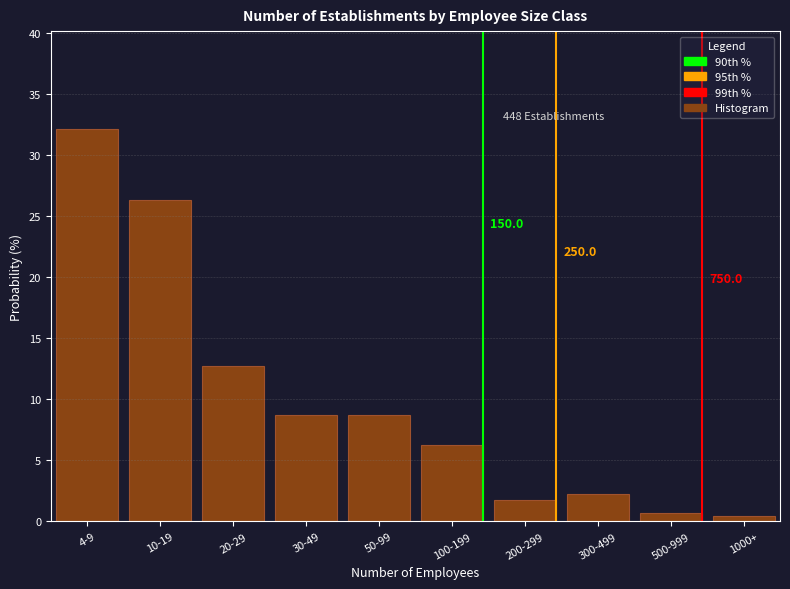

What position from the left is 20-29?

3